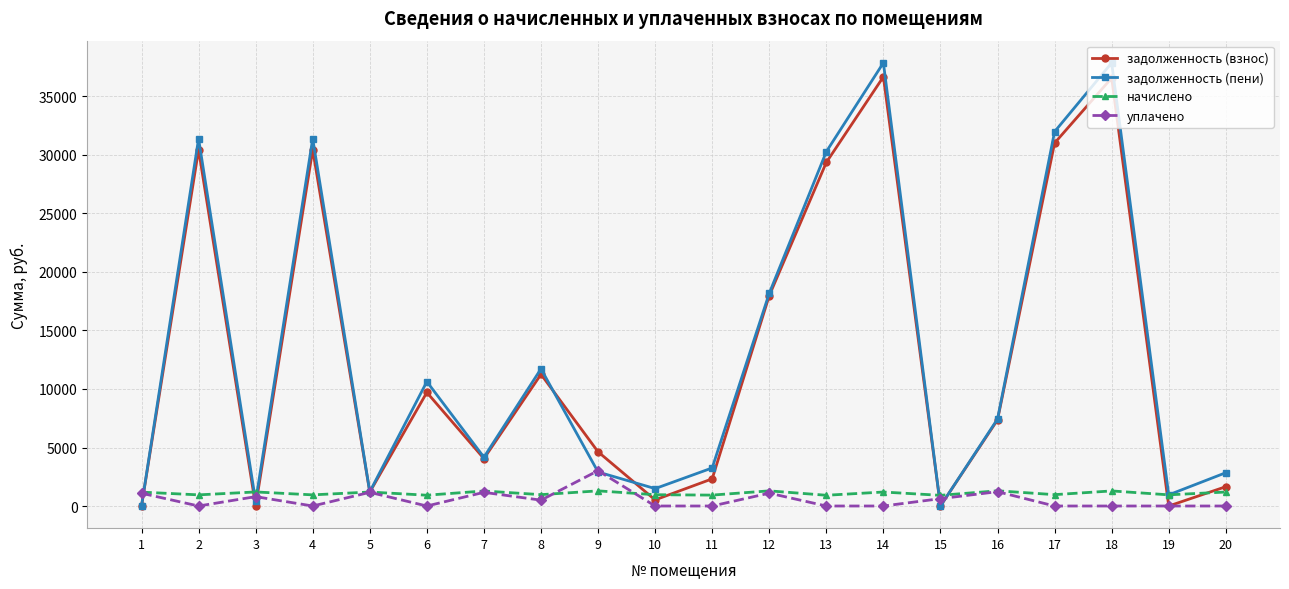

What is the total value across all series at 9?

11853.8